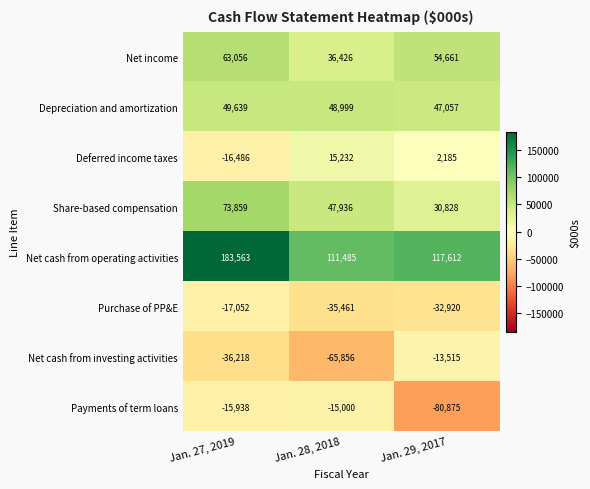

Is the value of Depreciation and amortization at Jan. 28, 2018 greater than the value of Share-based compensation at Jan. 27, 2019?

No